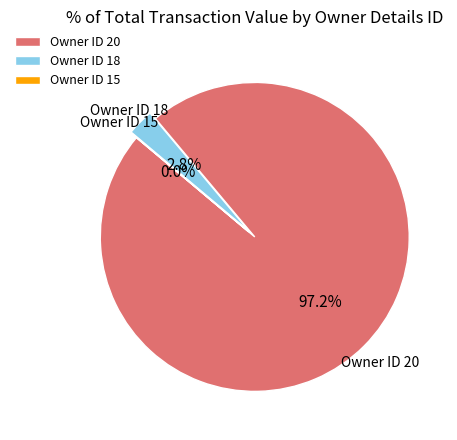

Which has a higher value, Owner ID 18 or Owner ID 20?

Owner ID 20